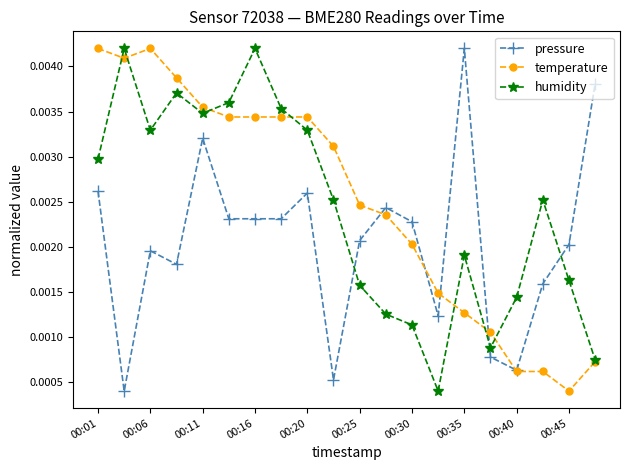

At how many categories does at least one series exceed 0?

20